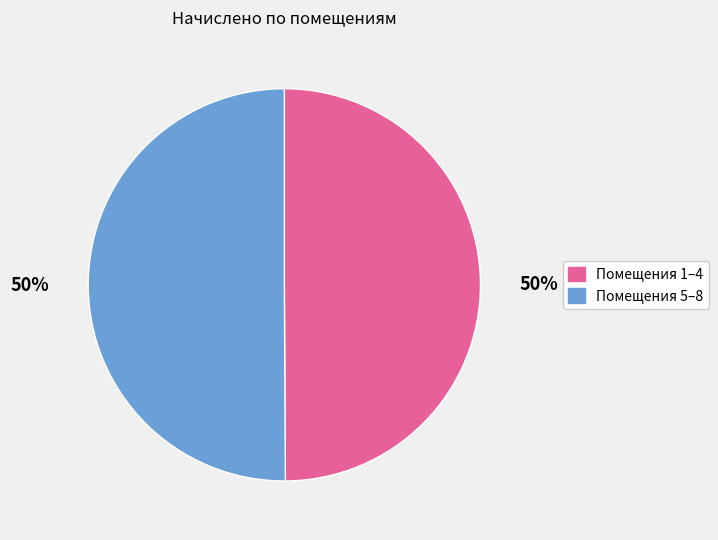

To the nearest percent, what is the average slice percentage?

50%